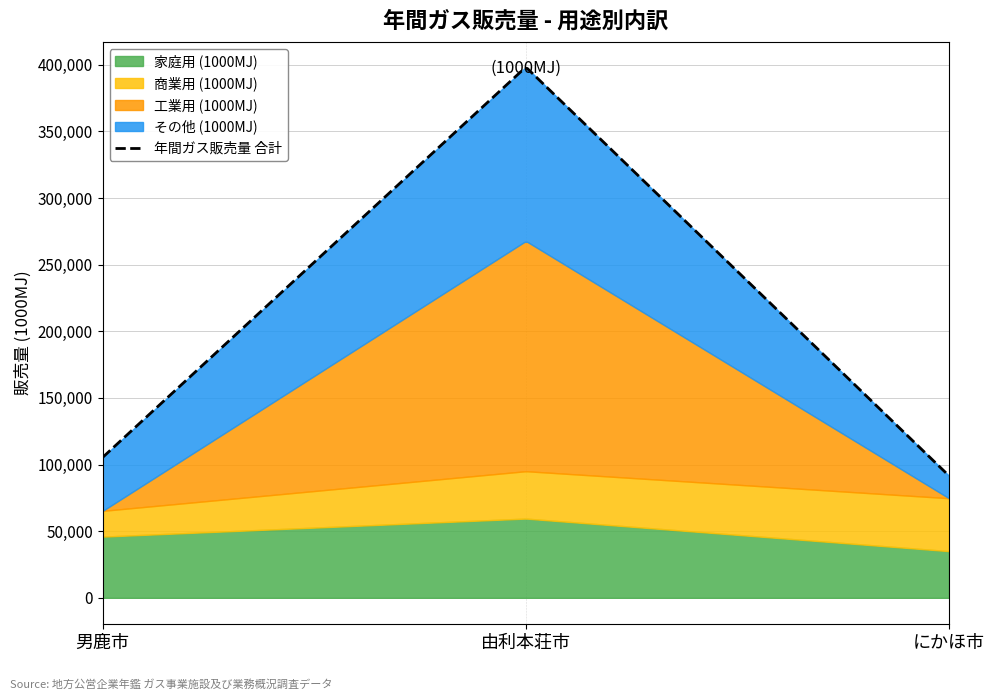

Which series changed the most between 男鹿市 and 由利本荘市?

工業用 (1000MJ)